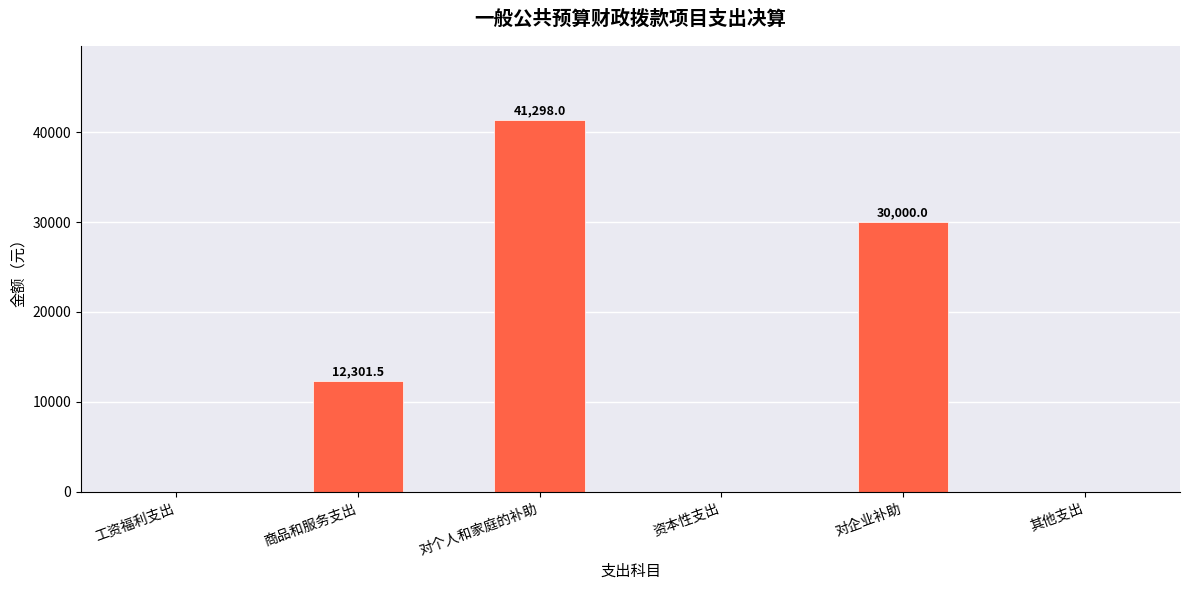

At which label is the value closest to 20649?

商品和服务支出